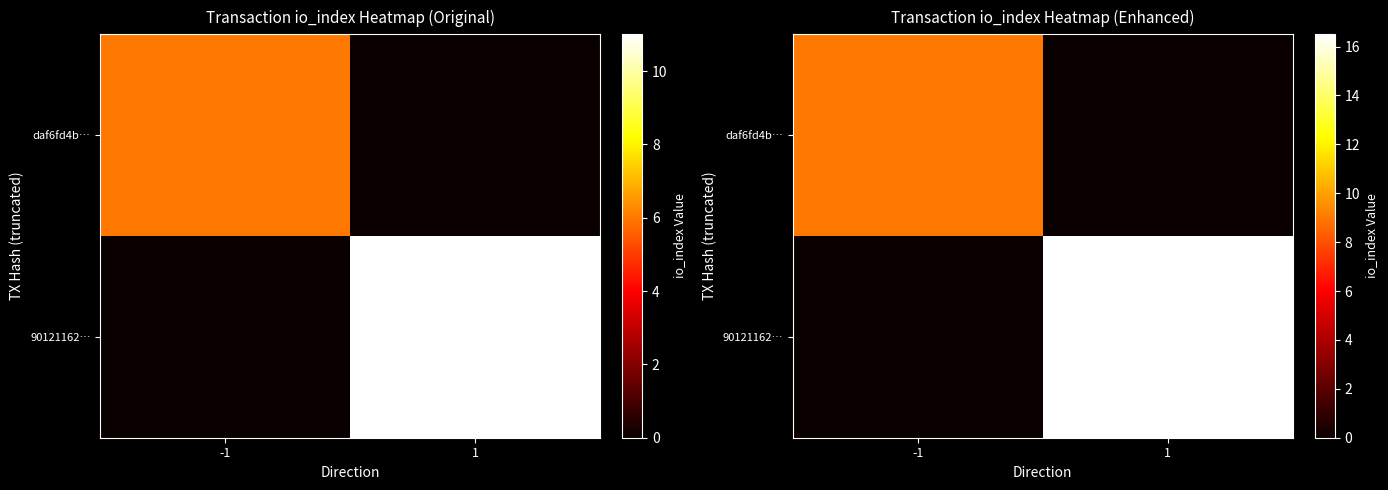

What is the total value across all series at -1?

9.0